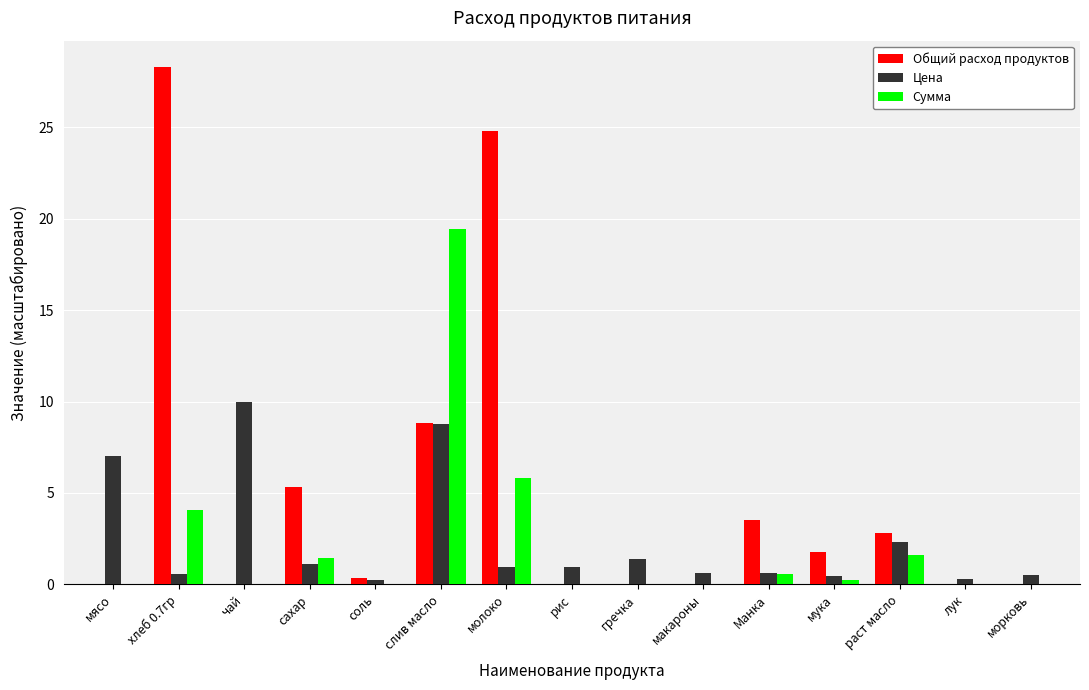

Which series has the largest total across all categories?

Общий расход продуктов